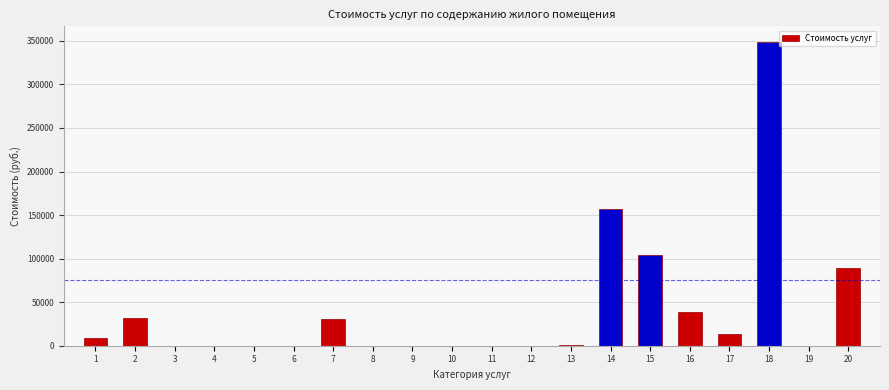

What is the change in value from 18 to 19?

-349190.6